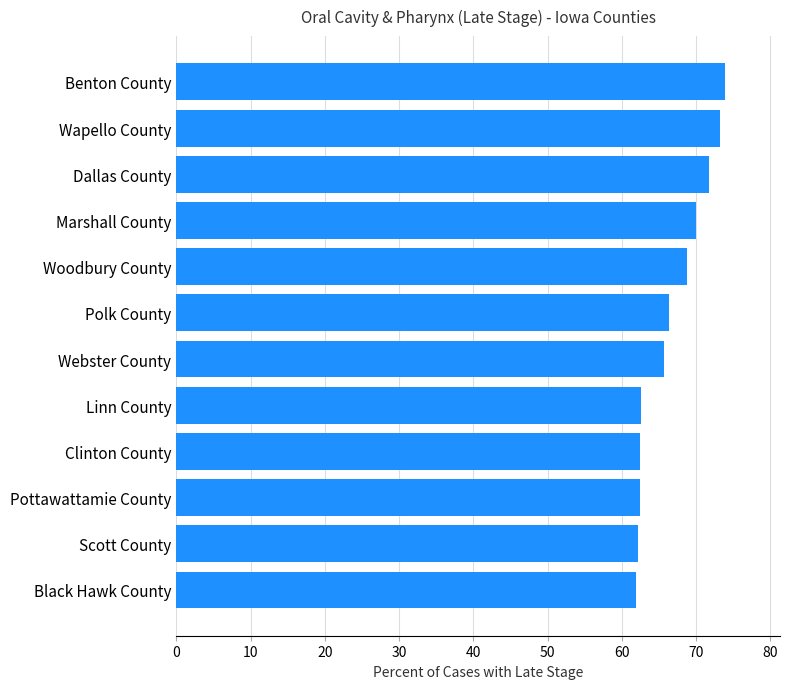

What position from the bottom is Marshall County?

9